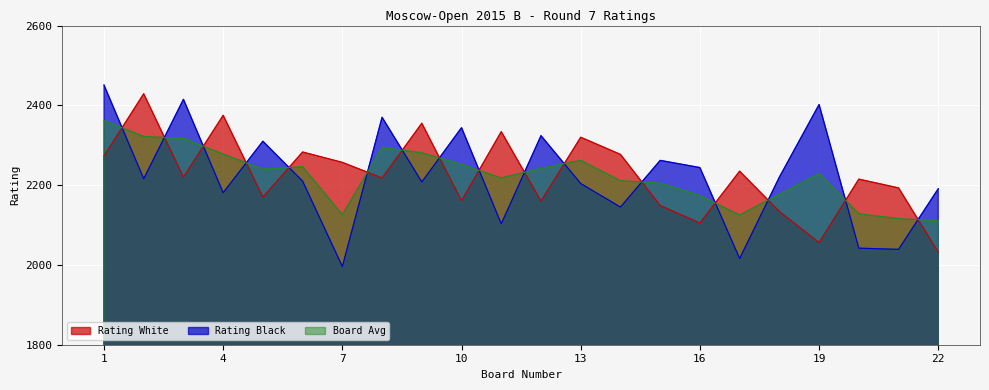

What are all the series names shown in the legend?

Rating White, Rating Black, Board Avg